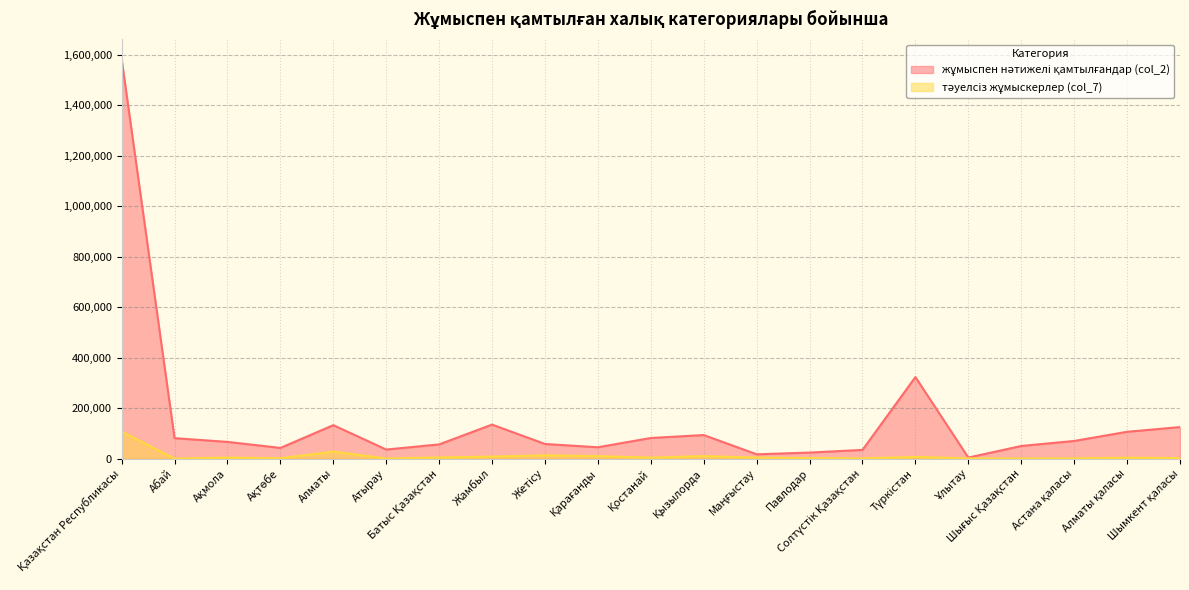

Between Ақтөбе and Түркістан, which series saw the biggest shift?

жұмыспен нәтижелі қамтылғандар (col_2)